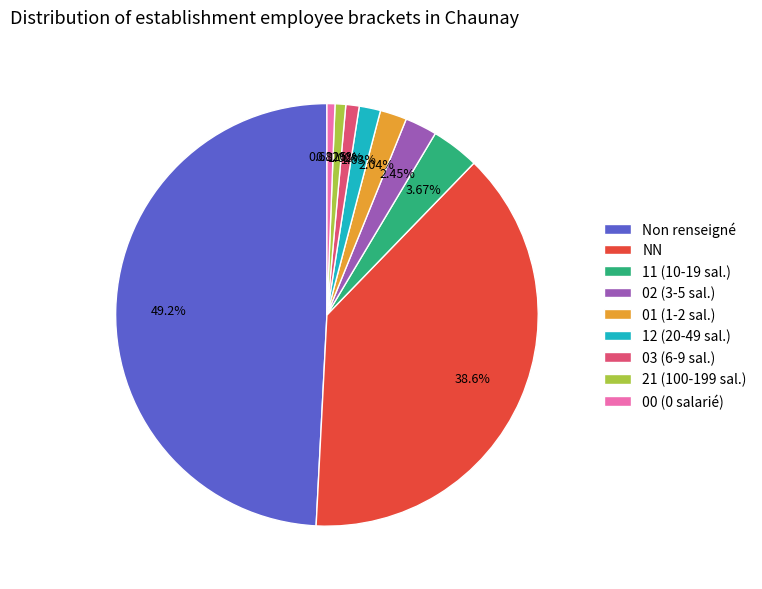

What is the largest slice in the pie chart?

Non renseigné